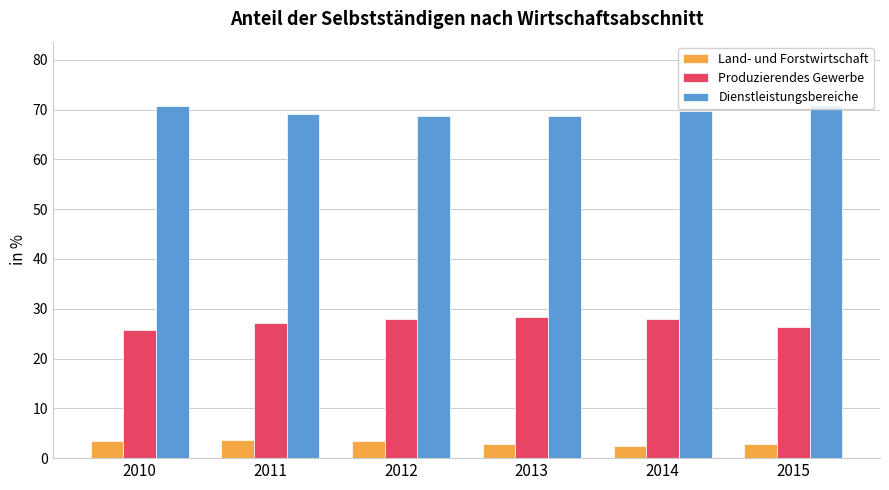

What is the minimum value shown in the chart?

2.4